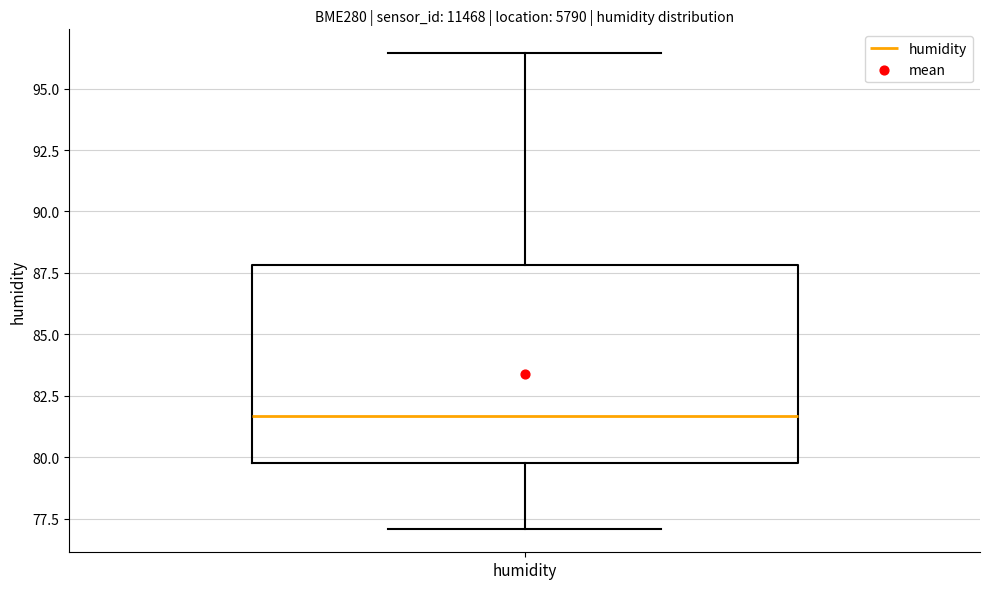

Where is the lower edge of the box for humidity on the y-axis? The values are not printed on the chart, so give them approximately, as read against the axis.

80.0